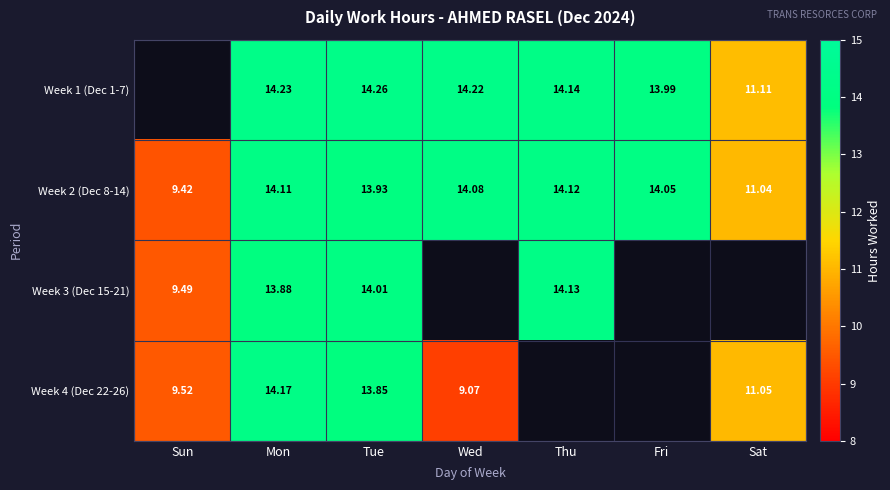

Where is Week 2 (Dec 8-14) nearest to the value 11?

Sat